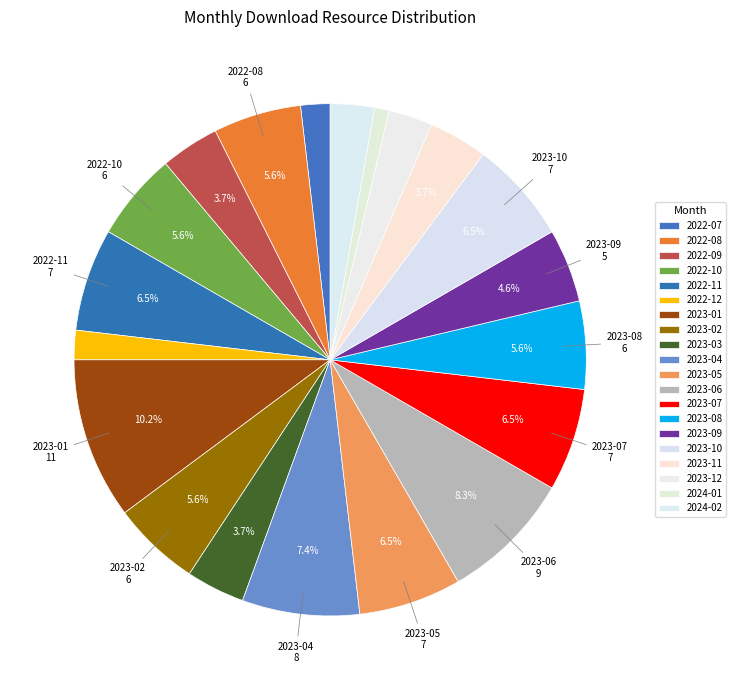

The 2022-08 slice represents 1% of the pie. True or false?

False